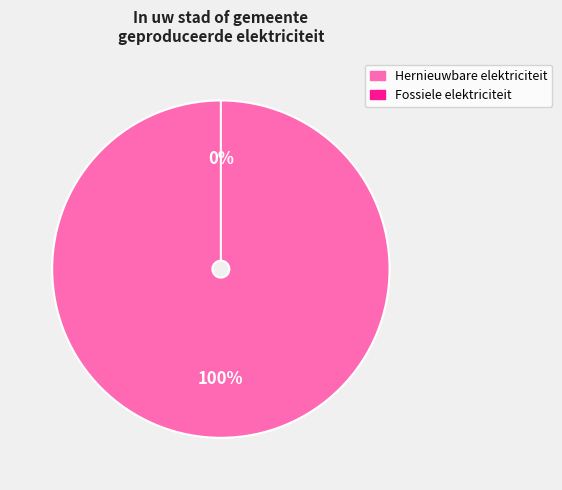

Which slice is the smallest?

Fossiele elektriciteitsproductie